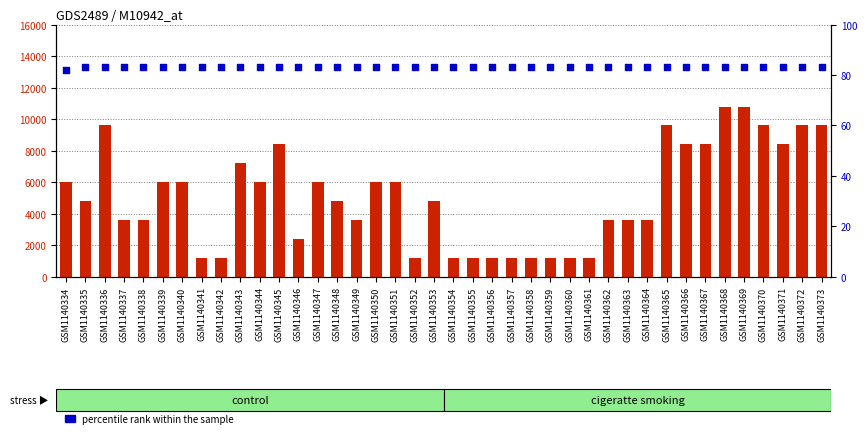

Which series has the widest spread of Y values?

count